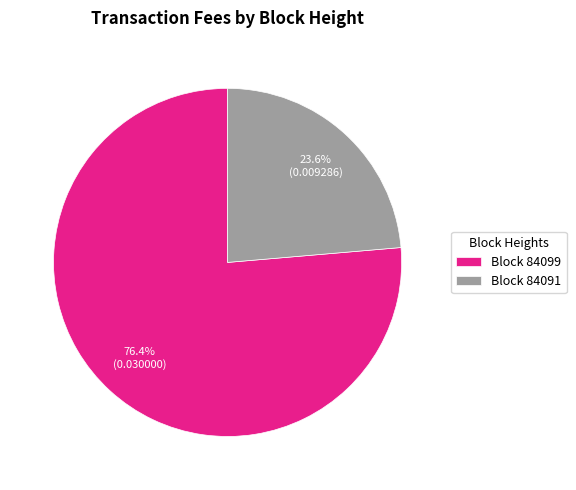

What is the majority slice?

Block 84099